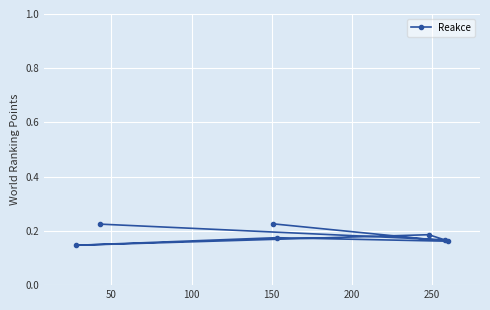

Count the values in the range 0 to 1.

7